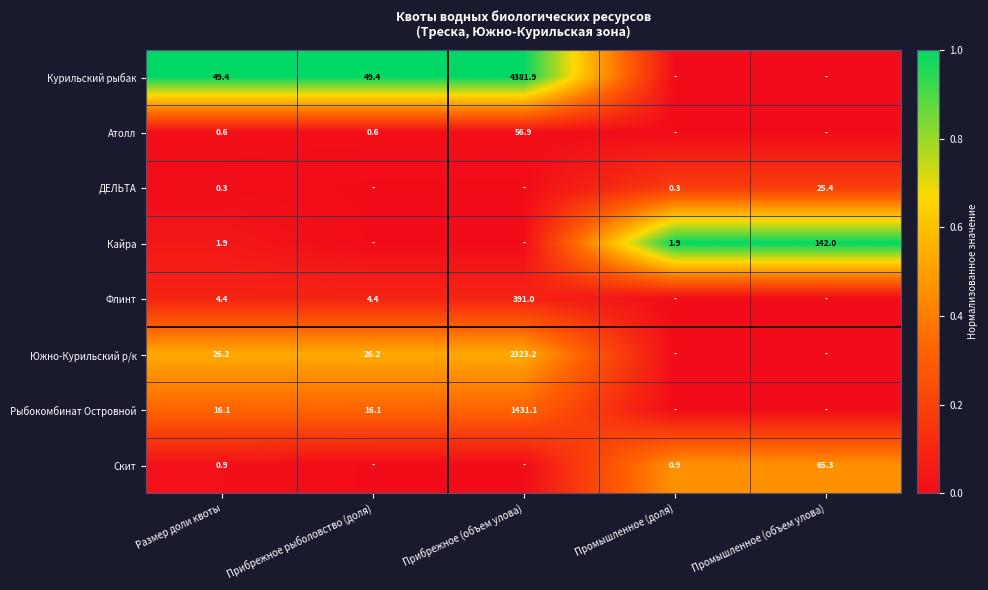

What is the total value across all series at Размер доли квоты?

99.8